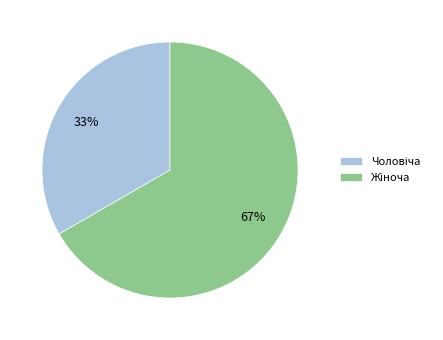

Is there a majority slice in this chart?

Yes